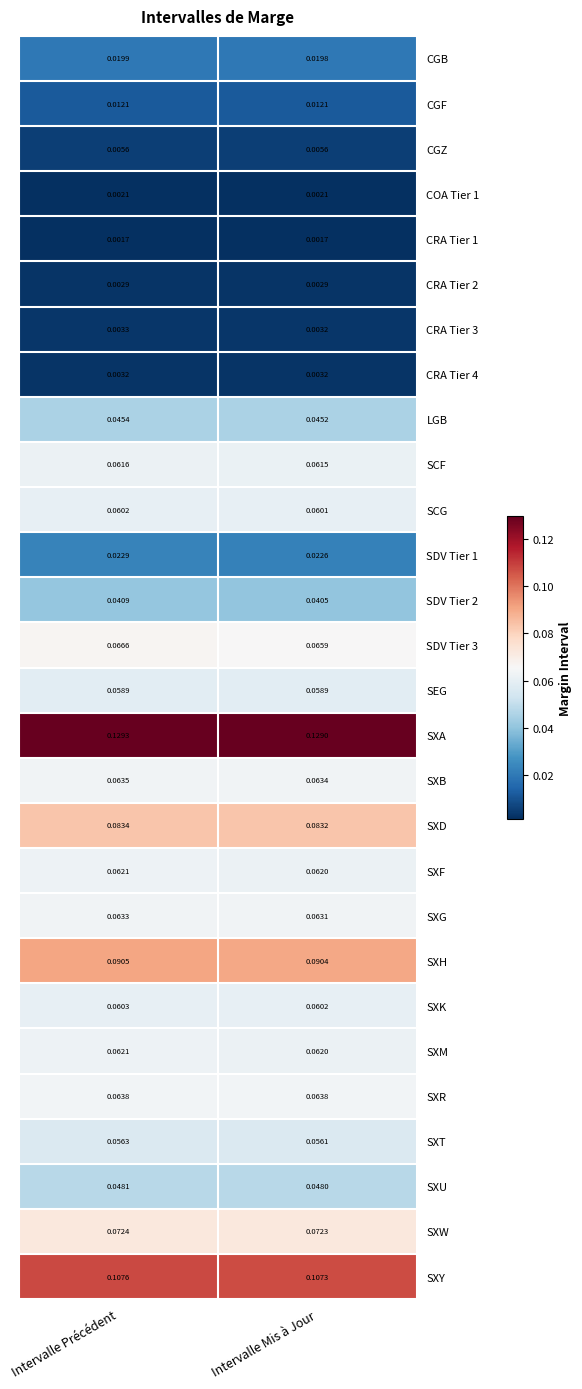

At which category is the sum across all series the highest?

Intervalle Précédent